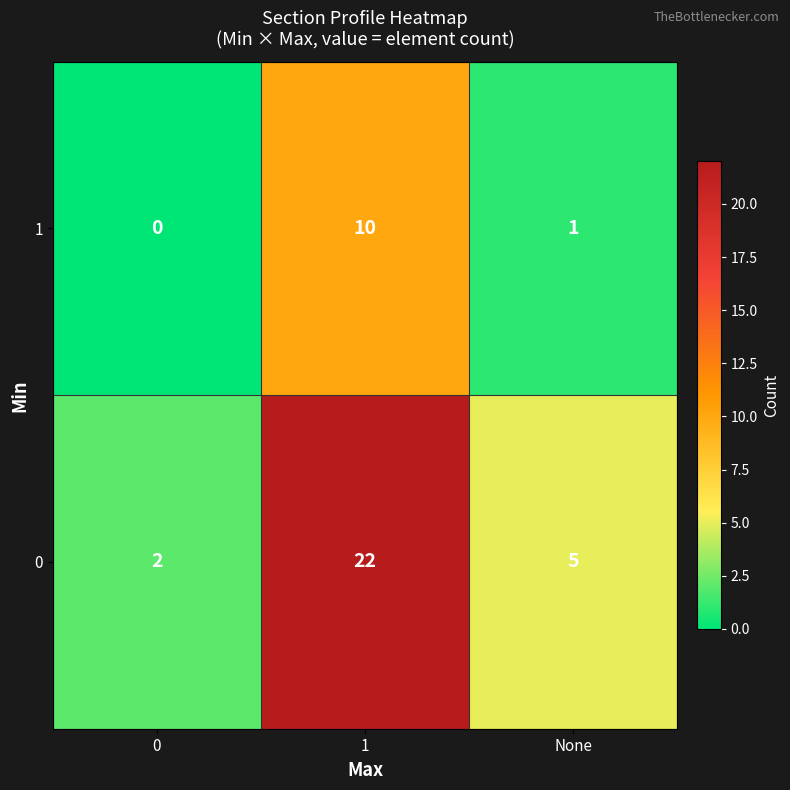

At None, list the series in order from smallest to largest.

1, 0